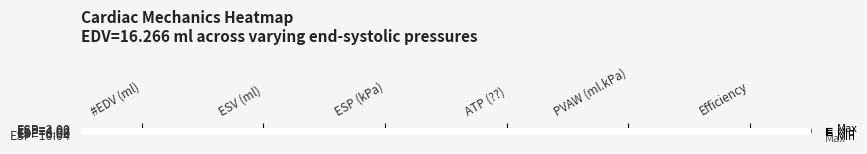

How many distinct data groups are displayed?

5